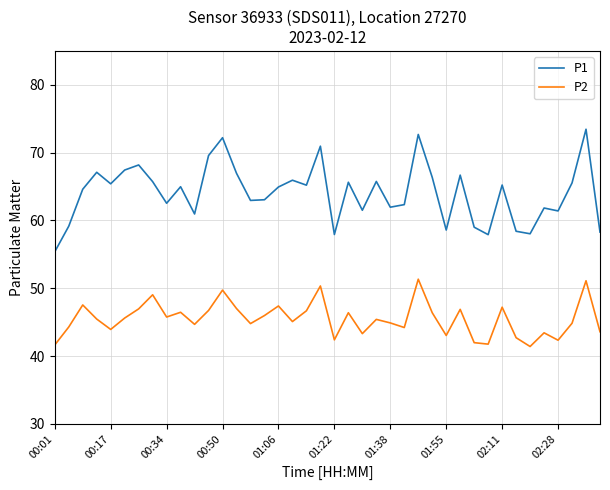

List the series in order of their overall mean, lowest first.

P2, P1